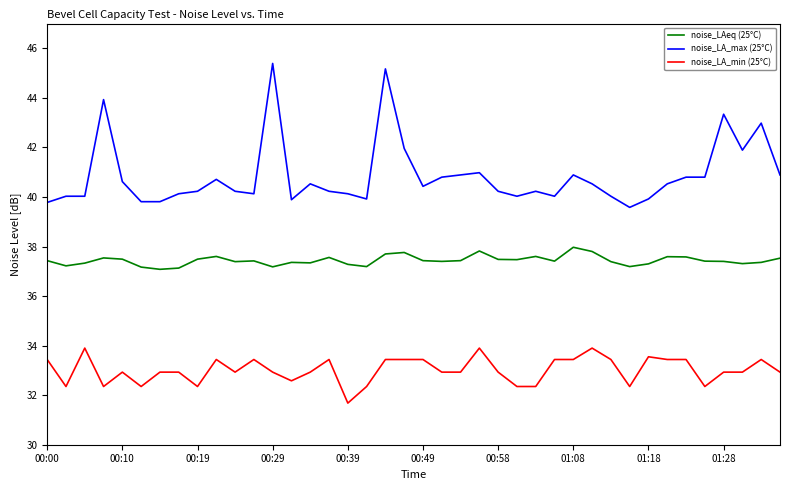

What is the difference between the maximum and minimum values in the noise_LA_min (25°C) series?

2.2